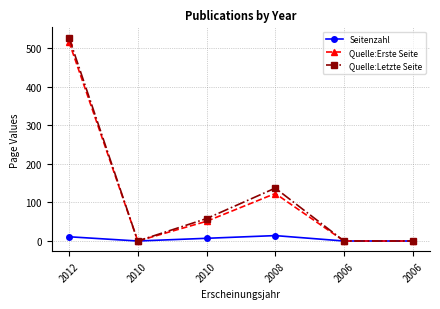

Does the chart have visible grid lines?

Yes